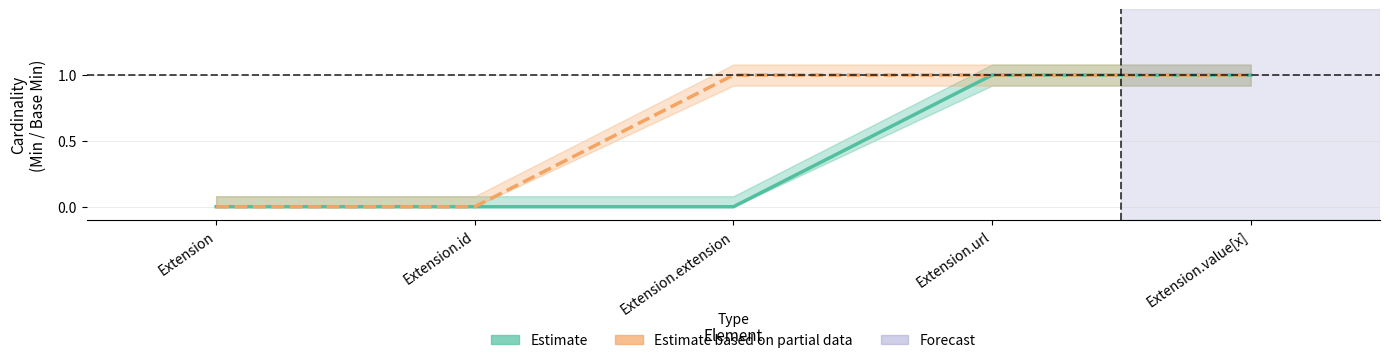

What is the sum of all Base Min (Estimate based on partial data) values?

3